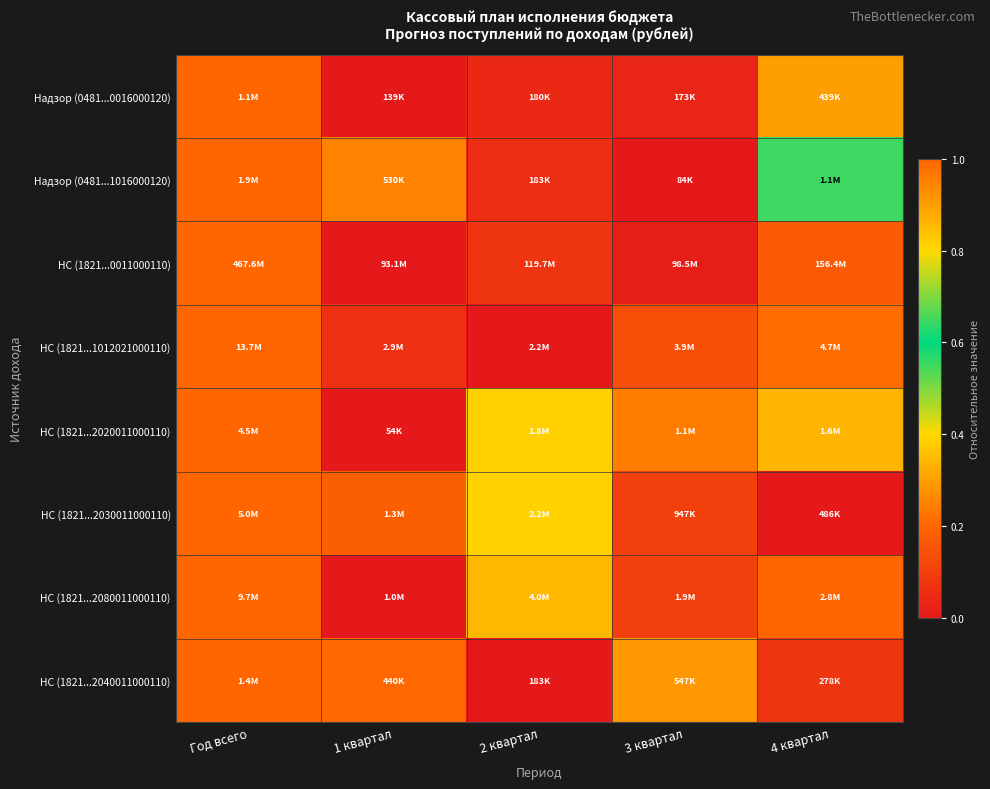

What is the spread (max minus min) of values at 4 квартал?

0.6